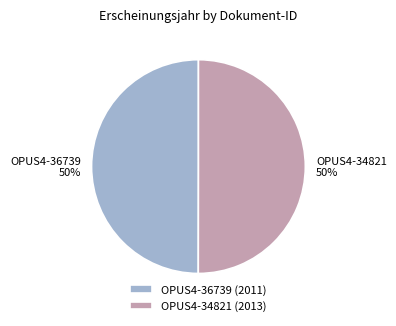

Combined, do OPUS4-36739 and OPUS4-34821 account for over 50%?

Yes